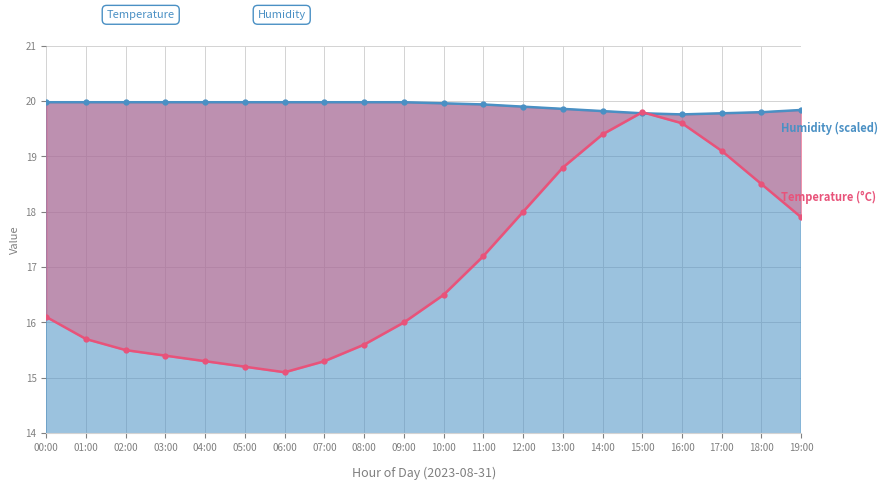

Count the number of categories in the chart.

20